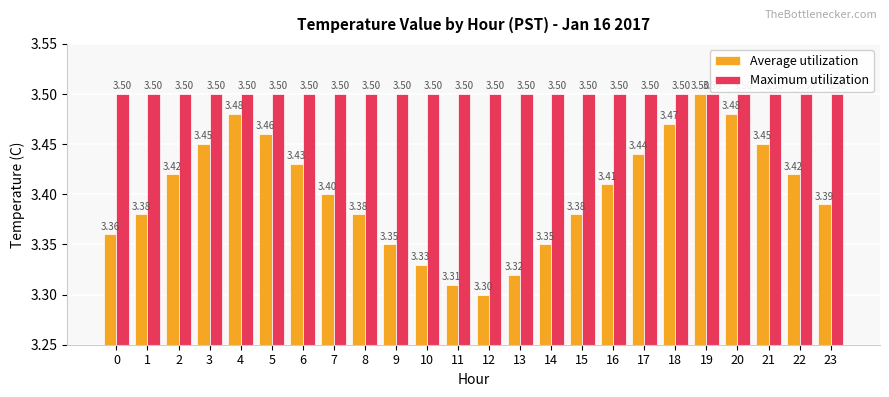

Is it true that Maximum utilization equals 1.7 at 0?

False